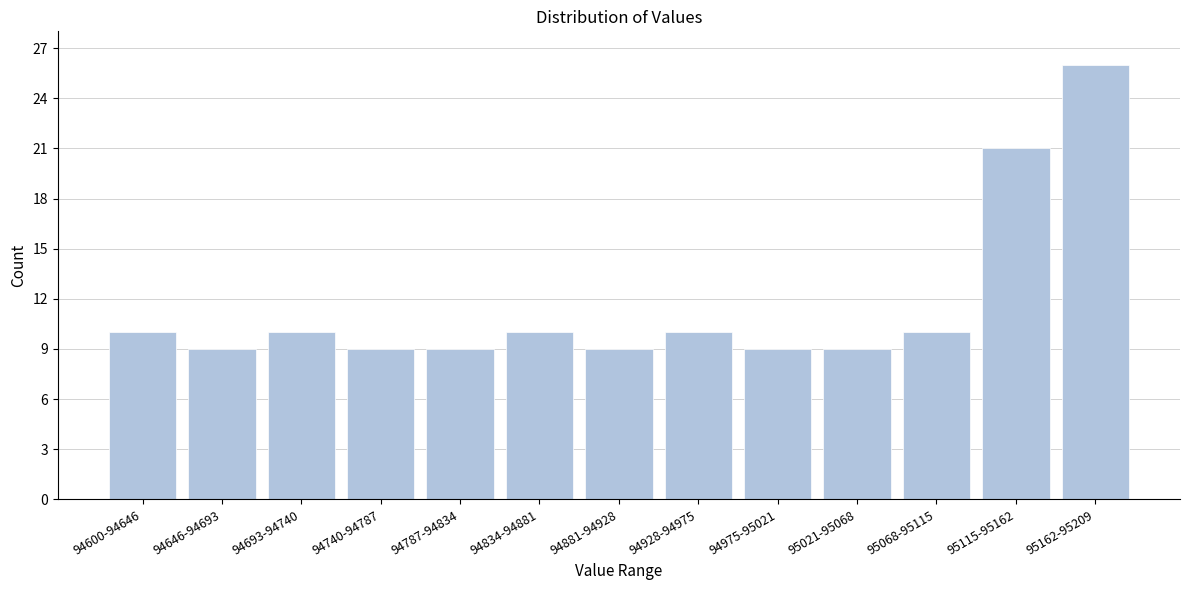

Reading left to right, what are all the values shown in this chart?

94600-94646=10	94646-94693=9	94693-94740=10	94740-94787=9	94787-94834=9	94834-94881=10	94881-94928=9	94928-94975=10	94975-95021=9	95021-95068=9	95068-95115=10	95115-95162=21	95162-95209=26